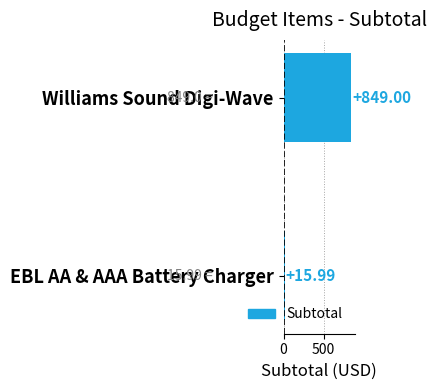

Which category has the highest value across all series?

Williams Sound Digi-Wave